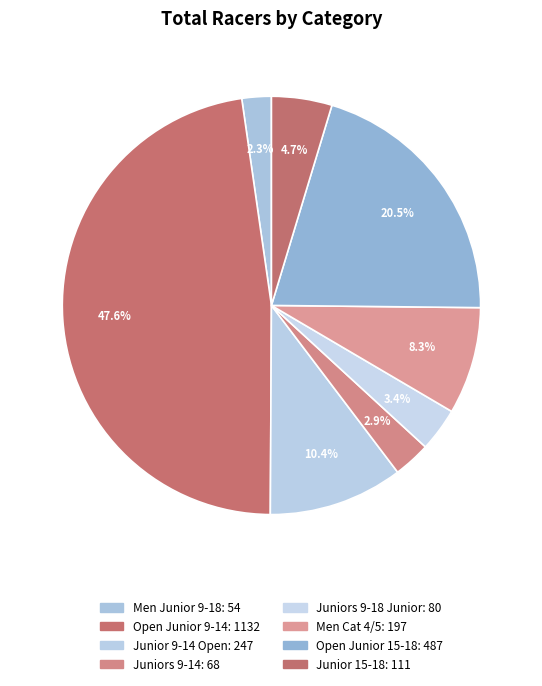

Which slice is the largest?

Open Junior 9-14